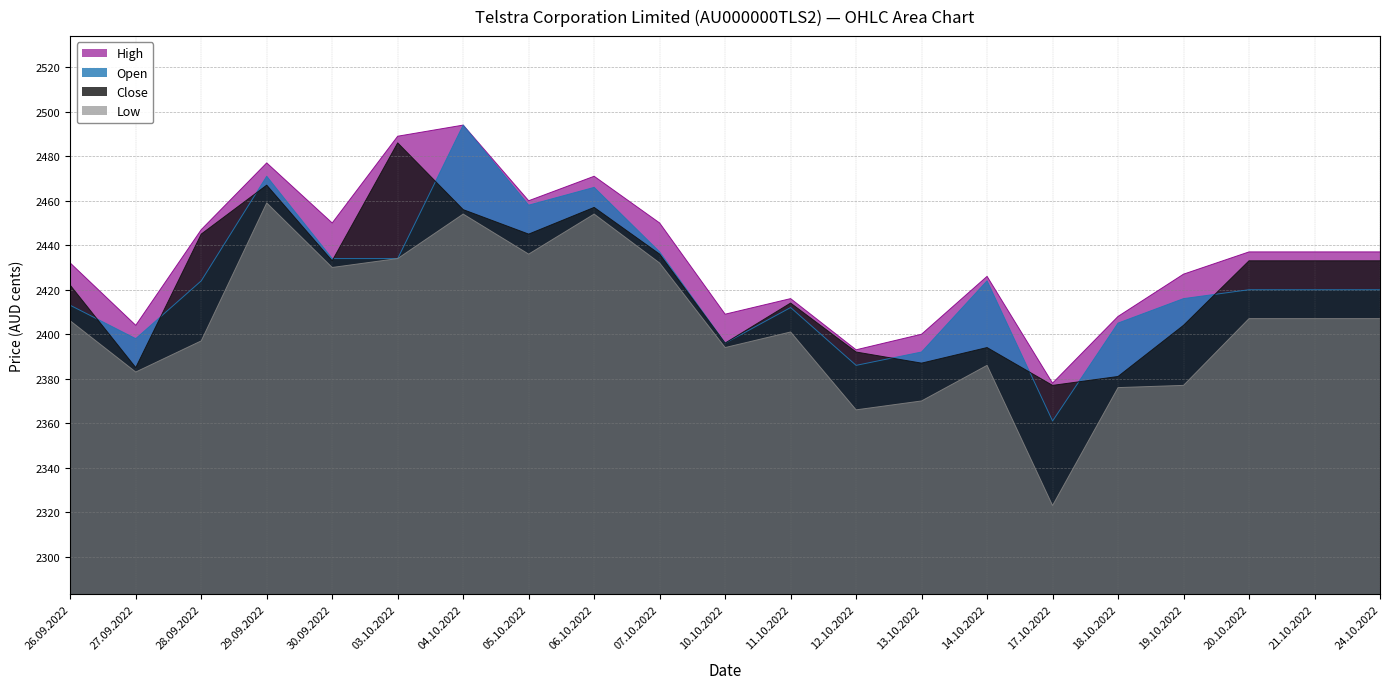

Which series has the largest total across all categories?

High